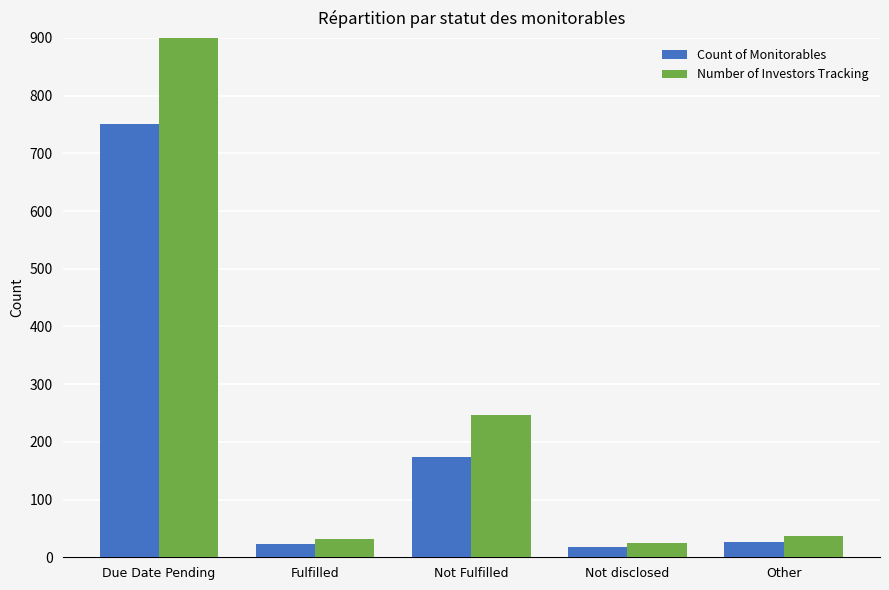

Which series has the widest spread of values?

Number of Investors Tracking